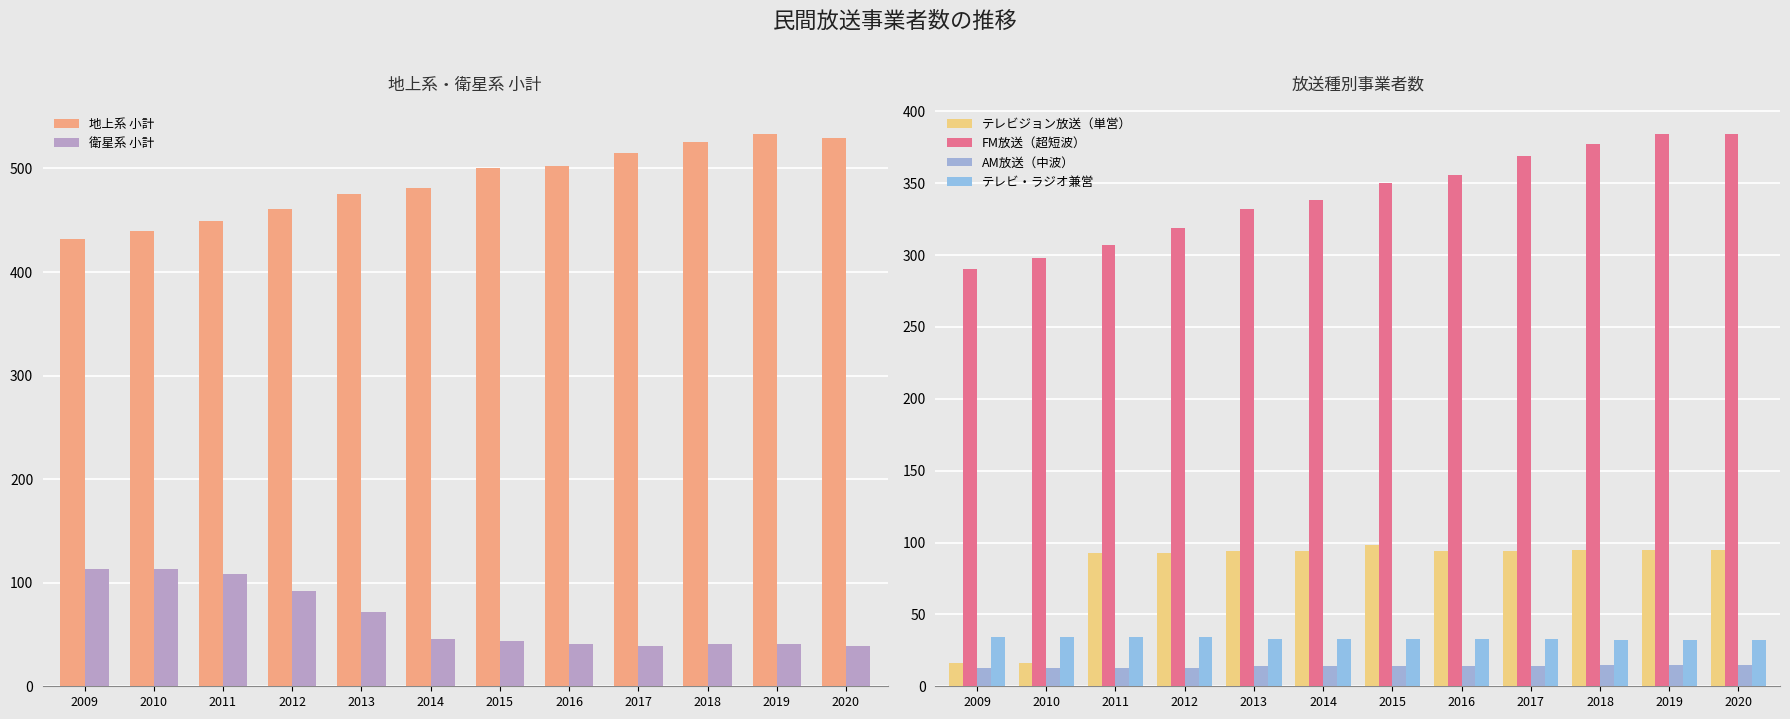

The AM放送（中波） series shows 3 at 2011. True or false?

False